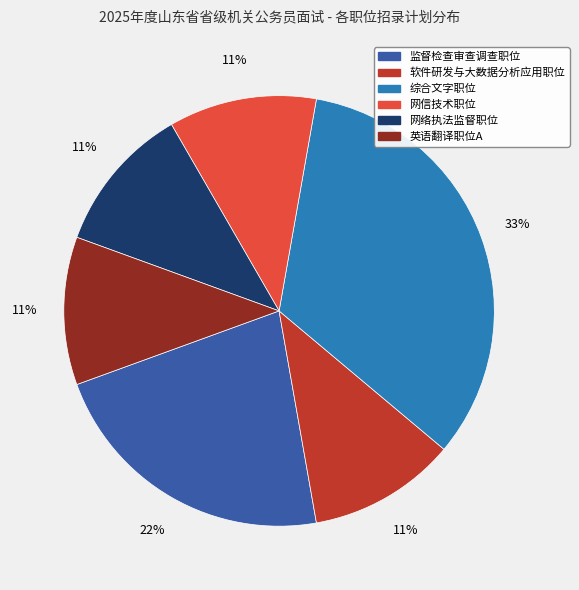

To the nearest percent, what is the average slice percentage?

17%